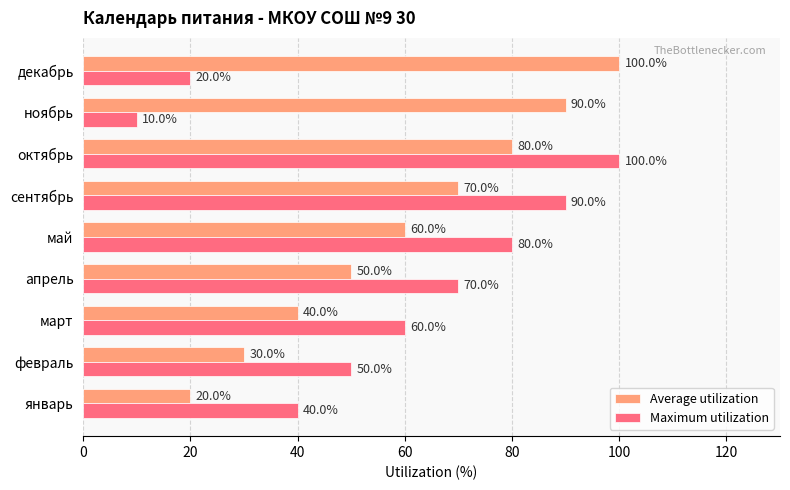

List the series in order of their overall mean, highest first.

Average utilization, Maximum utilization